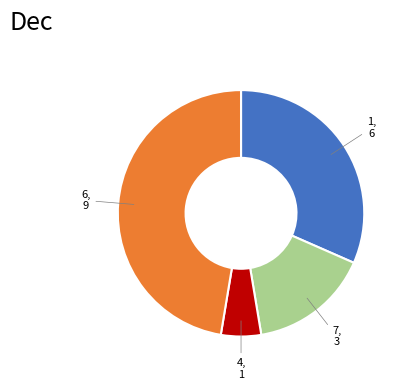

Does any single category account for the majority?

No